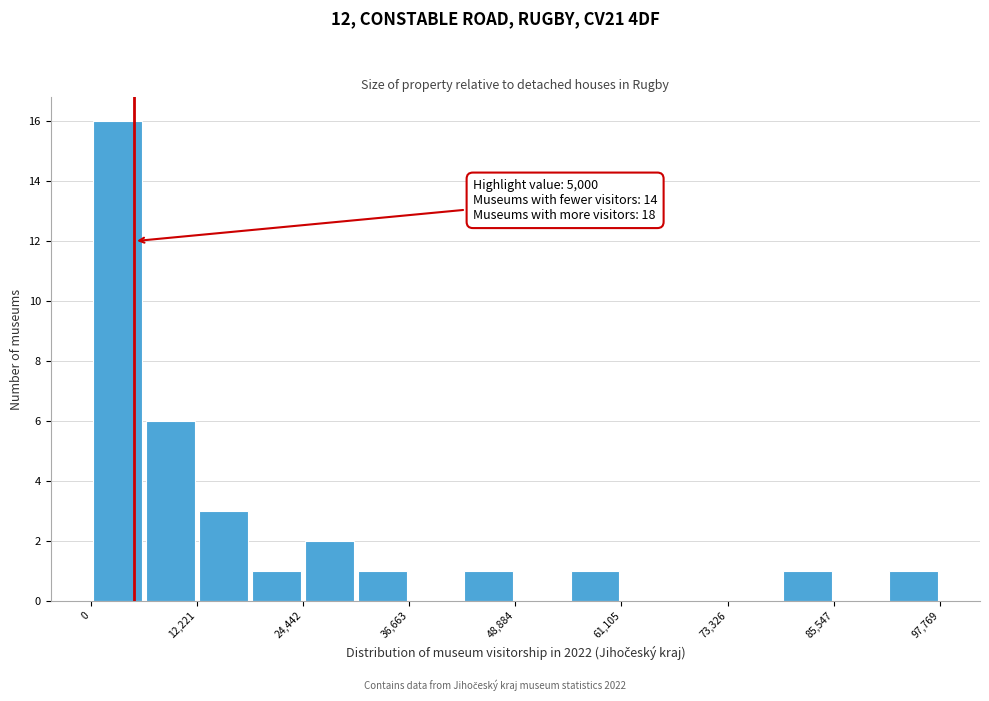

Read against the x-axis, roughly where is the centre of the tallest bar?

4000